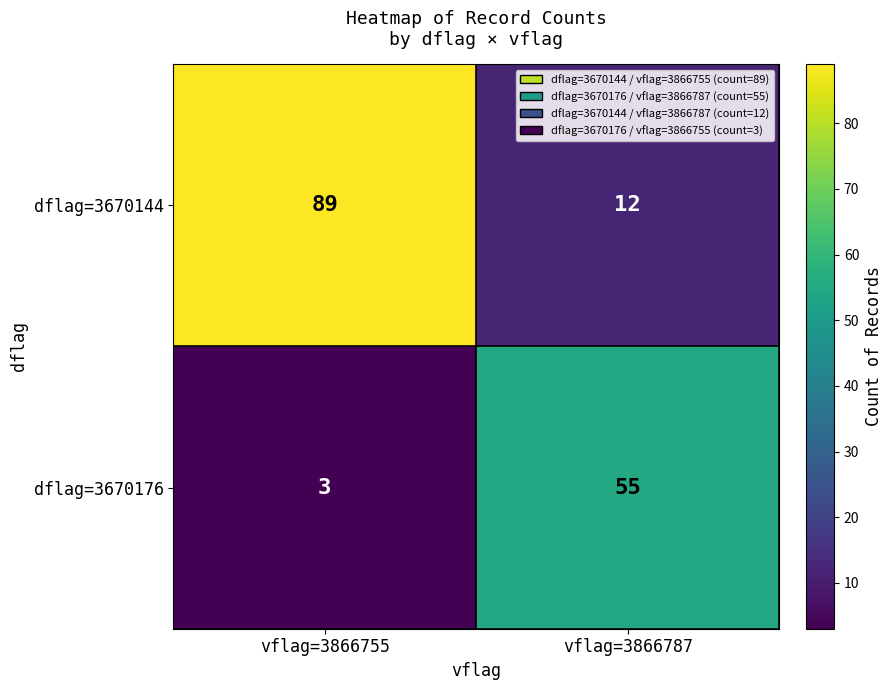

Rank the series at vflag=3866787 from lowest to highest value.

dflag=3670144, dflag=3670176